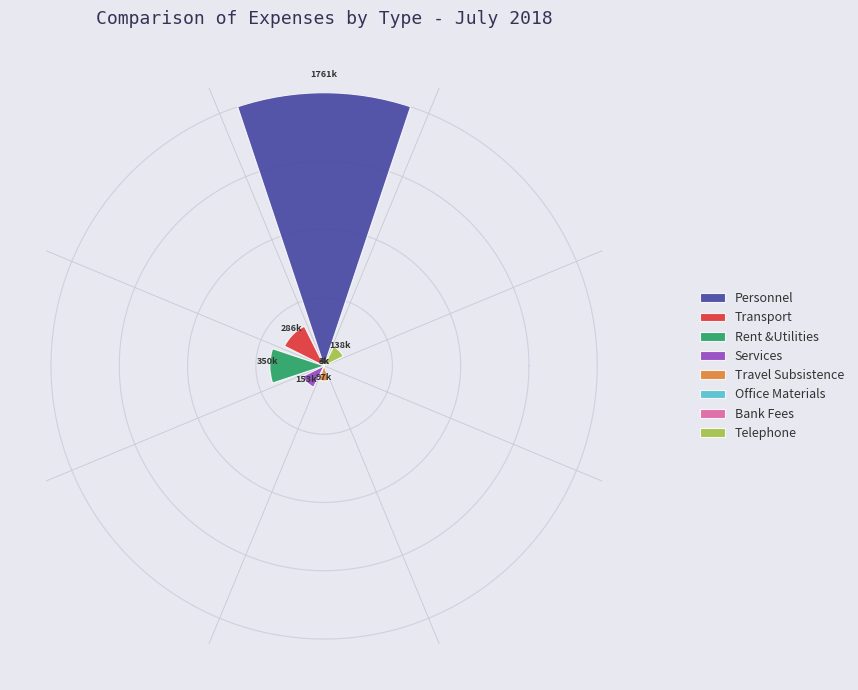

Combined, what portion of the pie is Travel Subsistence and Transport?

13.7%